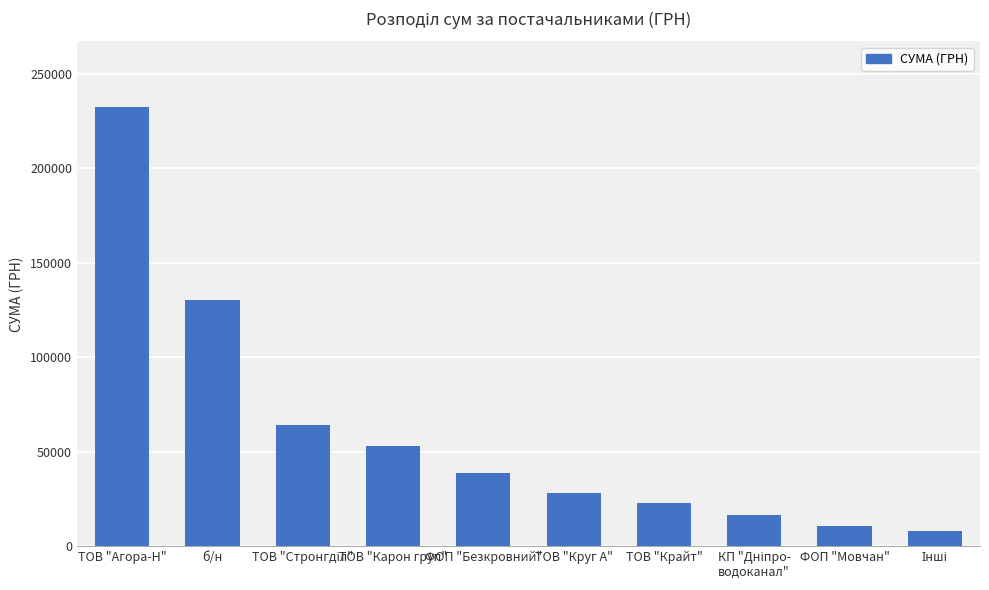

Where does the data first go above 38627?

ТОВ "Агора-Н"